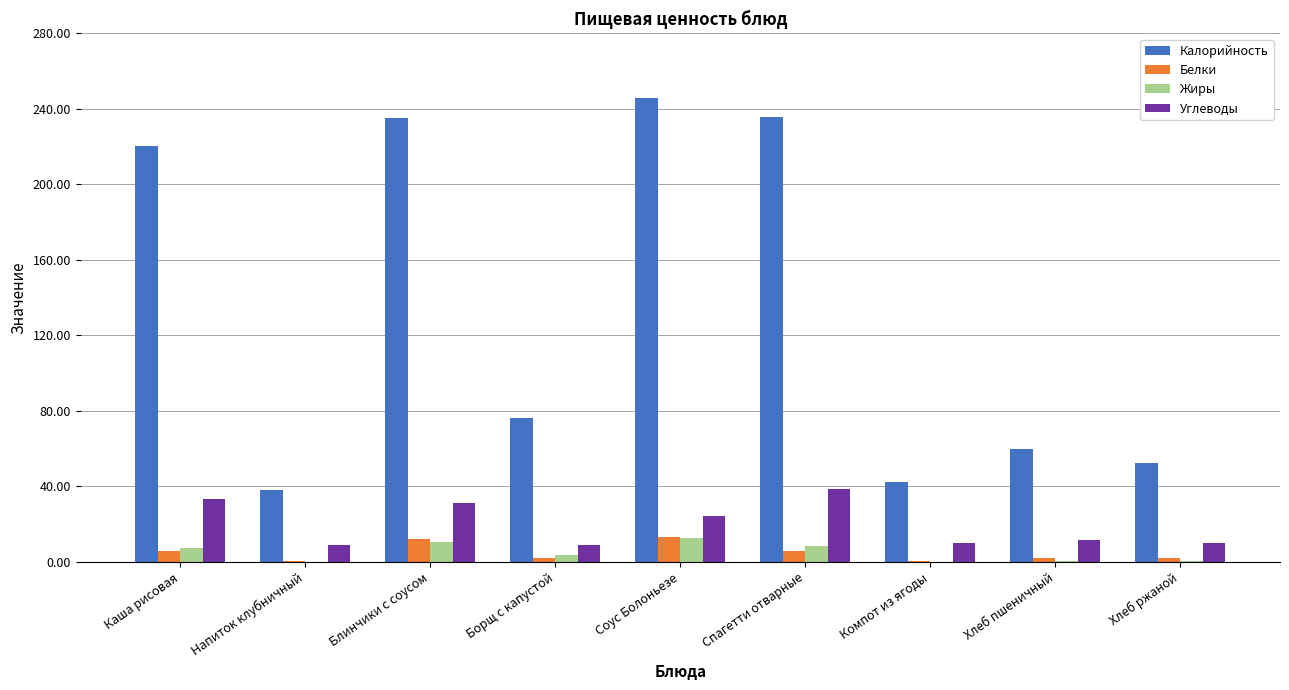

Is the value of Жиры at Спагетти отварные greater than the value of Белки at Каша рисовая?

Yes